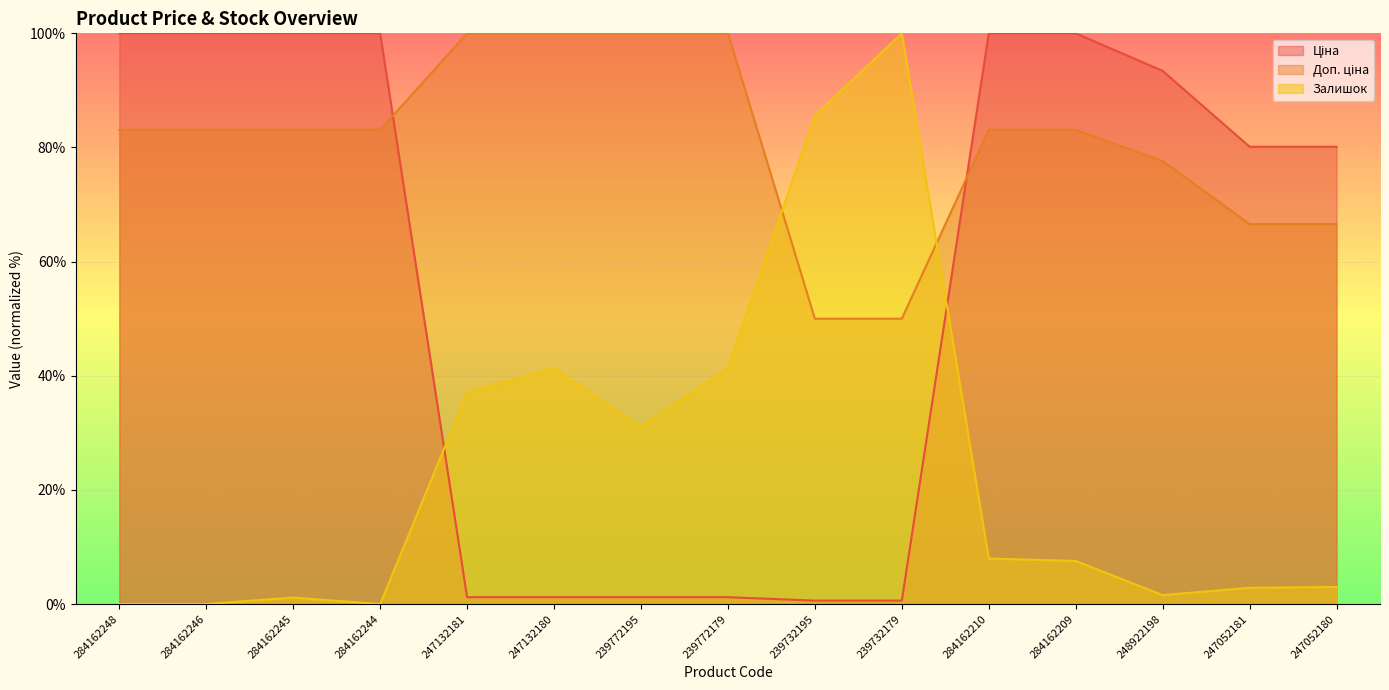

What is the difference between the second highest and second lowest values in the Залишок series?

85.6